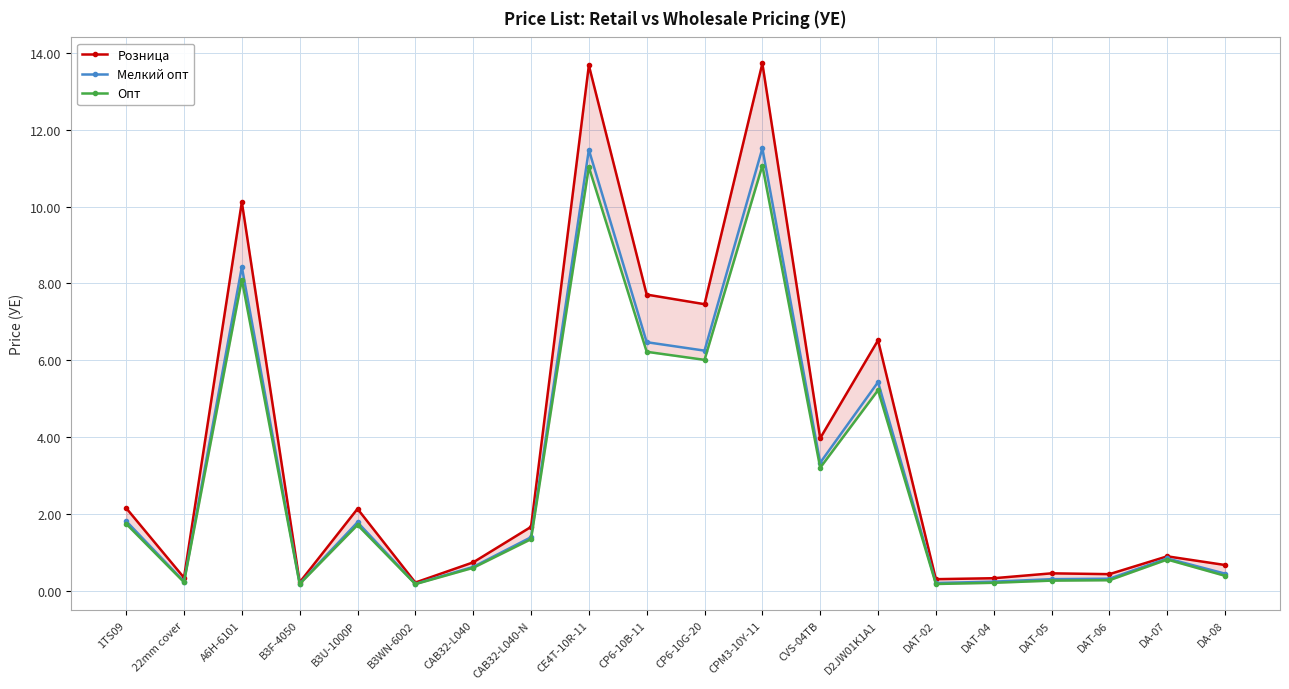

List the labels in order of Мелкий опт value, smallest first.

B3WN-6002, B3F-4050, DAT-02, DAT-04, 22mm cover, DAT-05, DAT-06, DA-08, CAB32-L040, DA-07, CAB32-L040-N, B3U-1000P, 1TS09, CVS-04TB, D2JW01K1A1, CP6-10G-20, CP6-10B-11, A6H-6101, CE4T-10R-11, CPM3-10Y-11